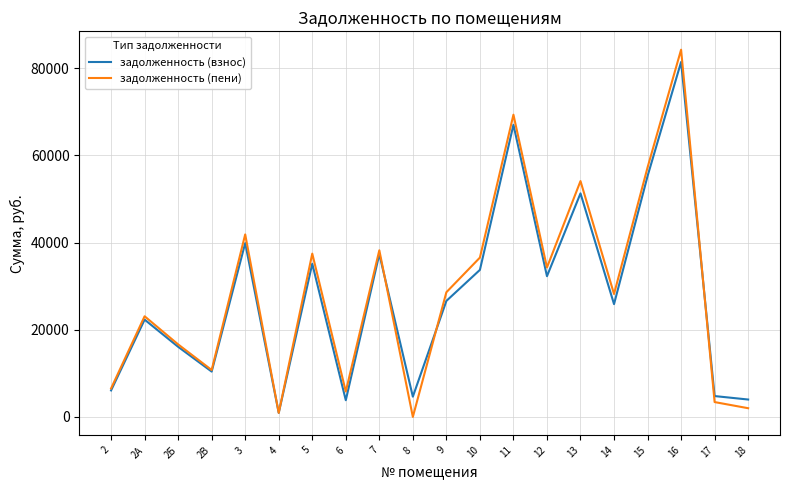

How many values in the задолженность (взнос) series exceed 26605?

10